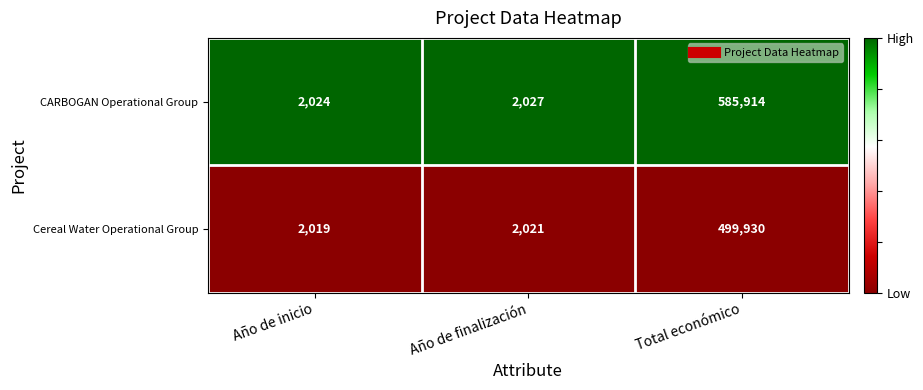

Is the value of Cereal Water Operational Group at Total económico greater than the value of CARBOGAN Operational Group at Año de inicio?

Yes